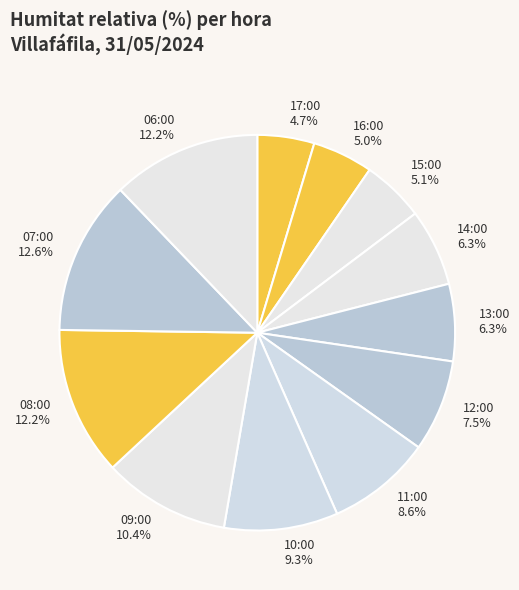

To the nearest percent, what portion does 11:00 represent?

9%